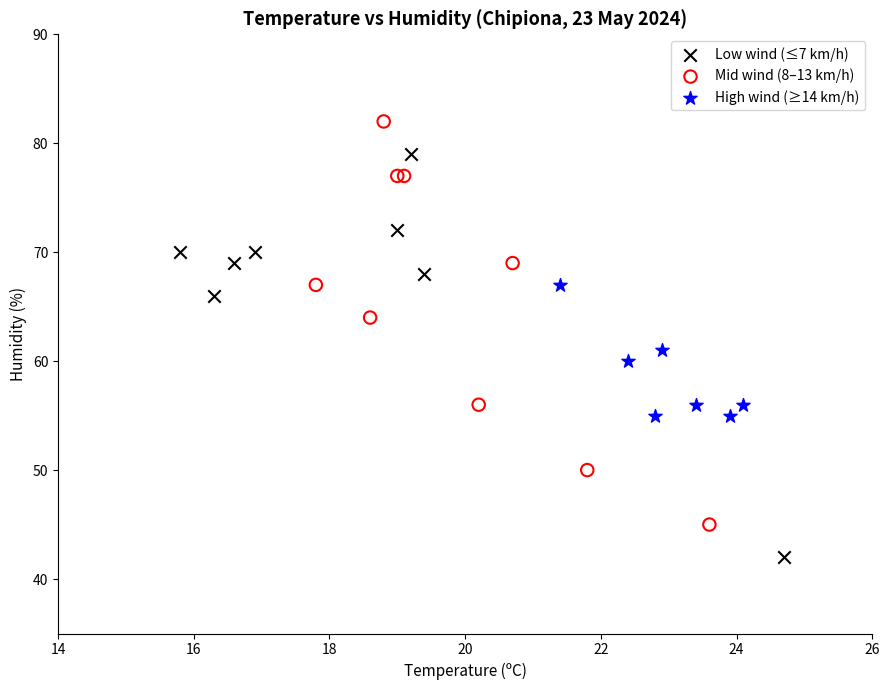

What are all the series names shown in the legend?

Low wind (≤7 km/h), Mid wind (8–13 km/h), High wind (≥14 km/h)